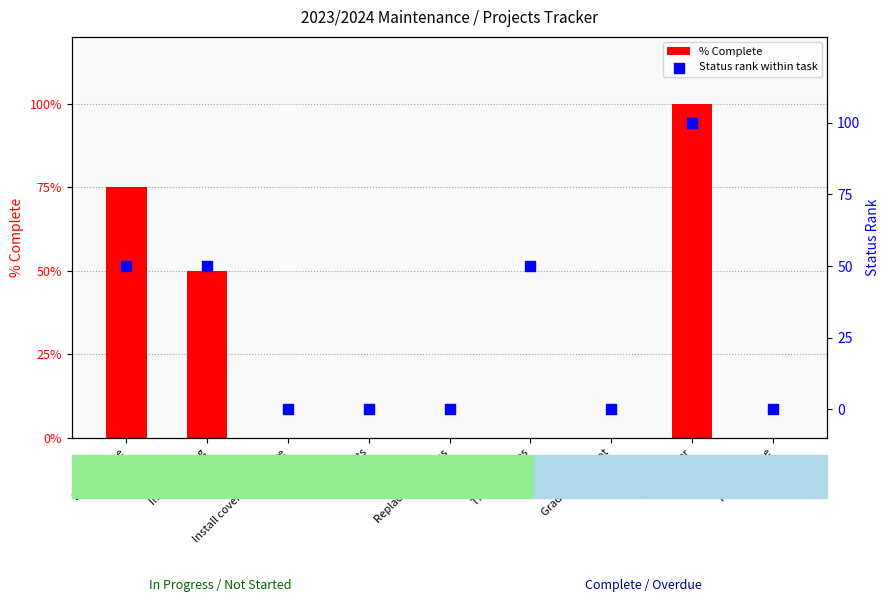

Which series reaches the maximum Y coordinate?

Status rank within task